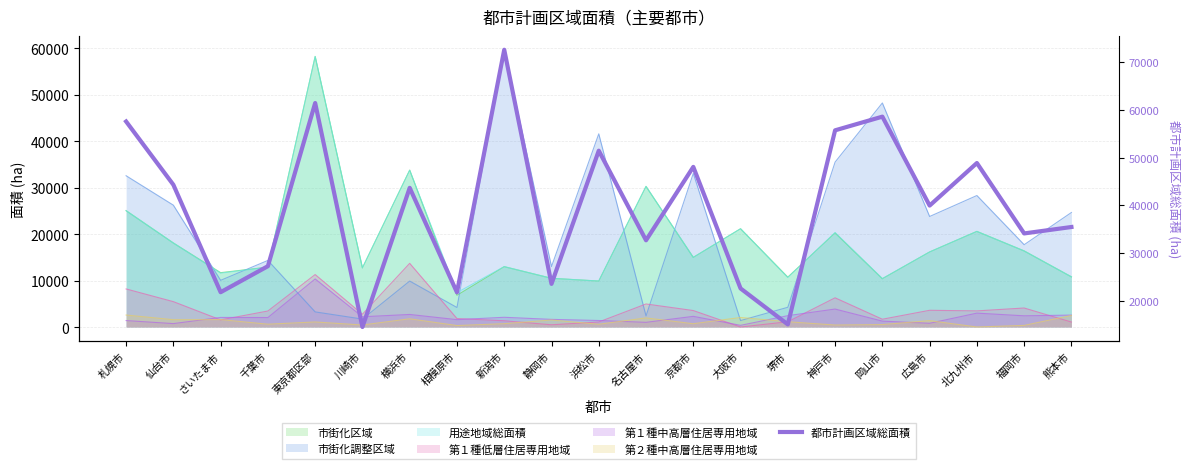

Does the chart have visible grid lines?

Yes